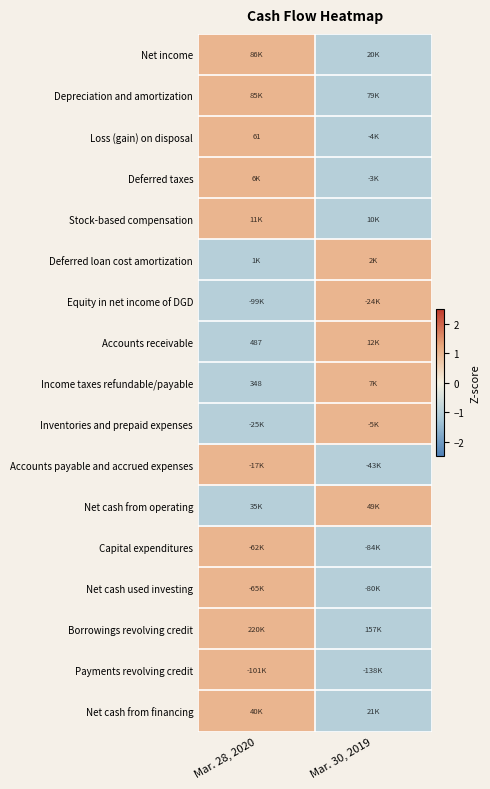

At which category is the sum across all series the highest?

Mar. 28, 2020